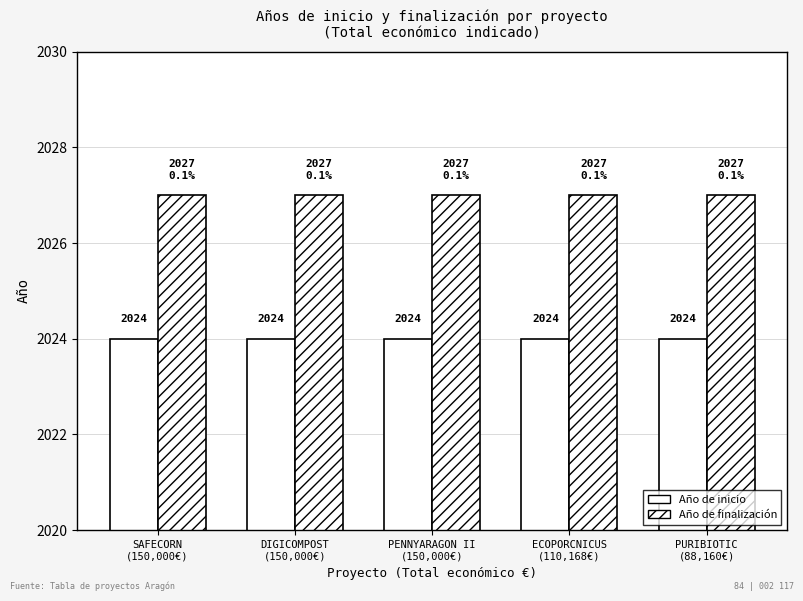

What is the smallest value displayed?

2024